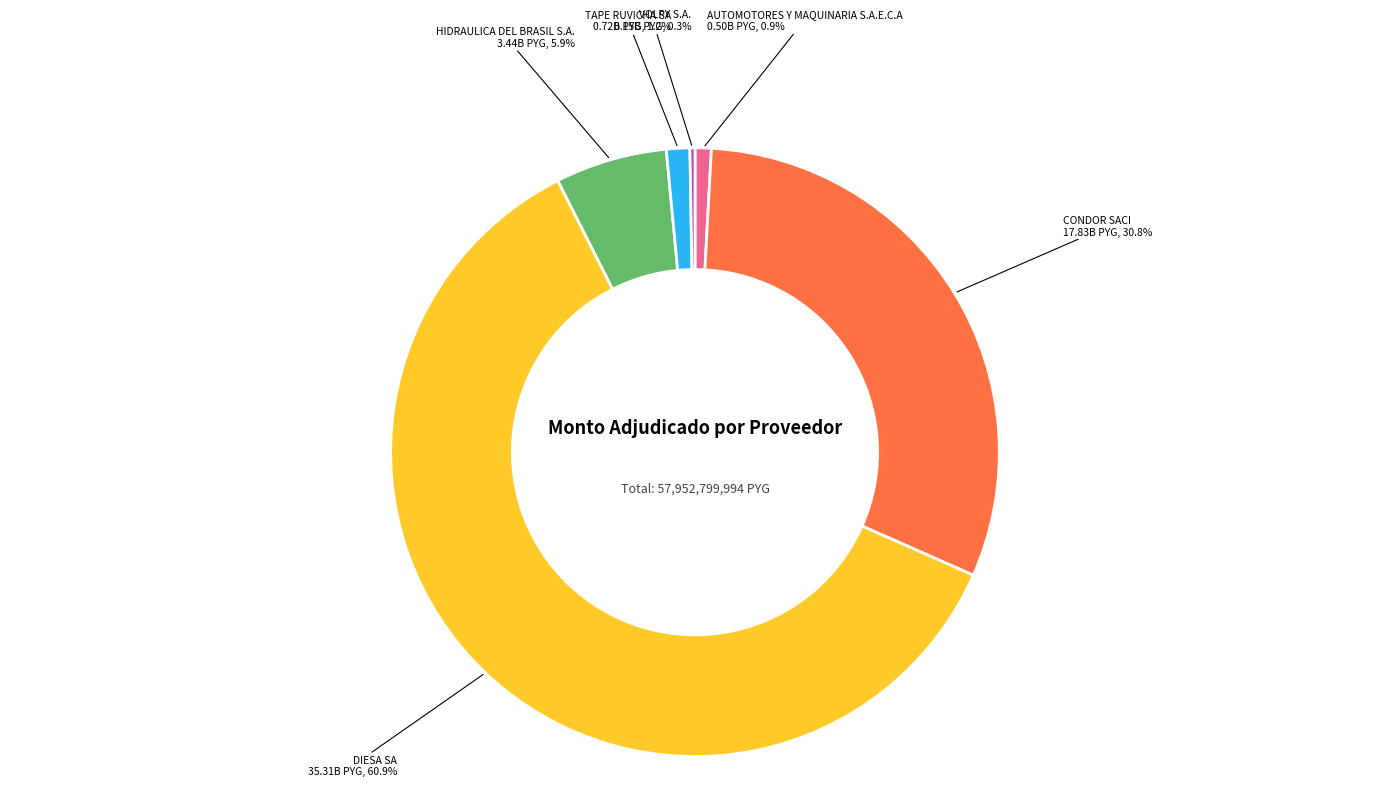

Is there a majority slice in this chart?

Yes